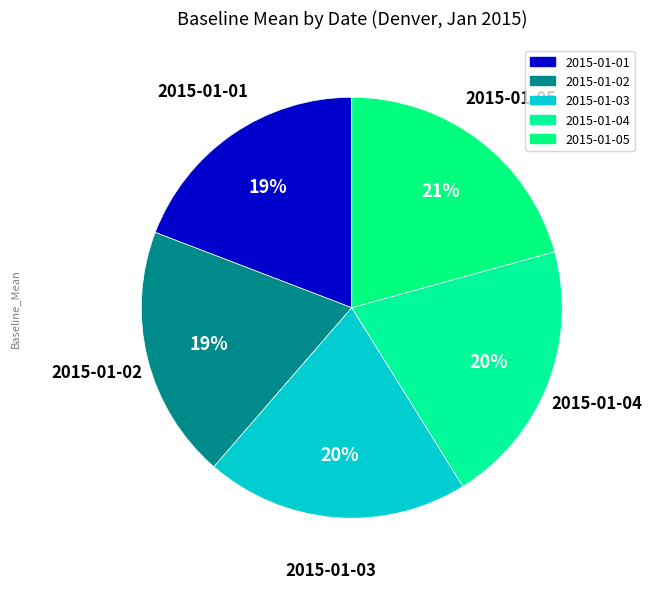

To the nearest percent, what portion does 2015-01-03 represent?

20%